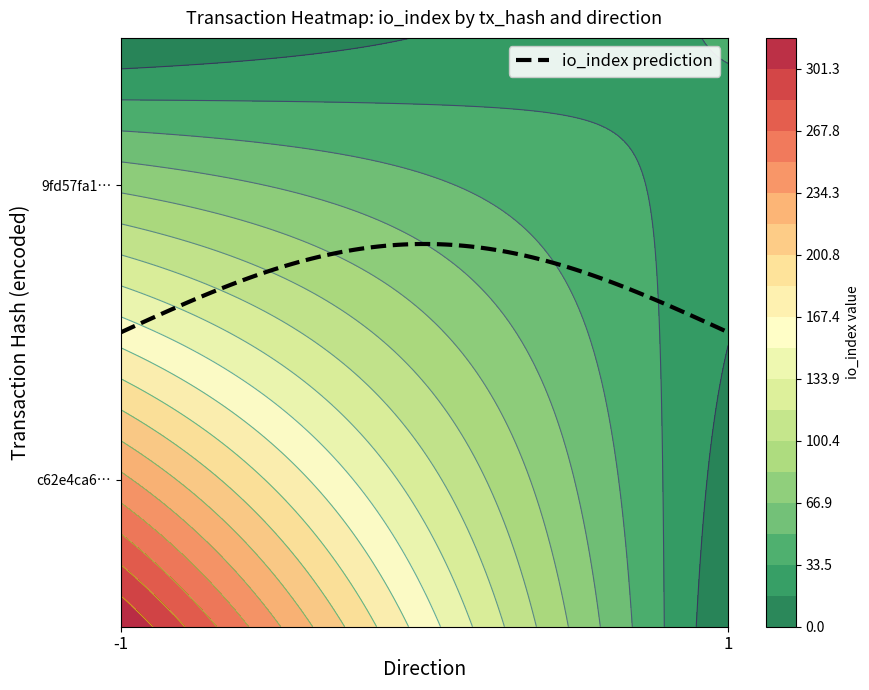

Between direction and io_index, which is larger?

io_index